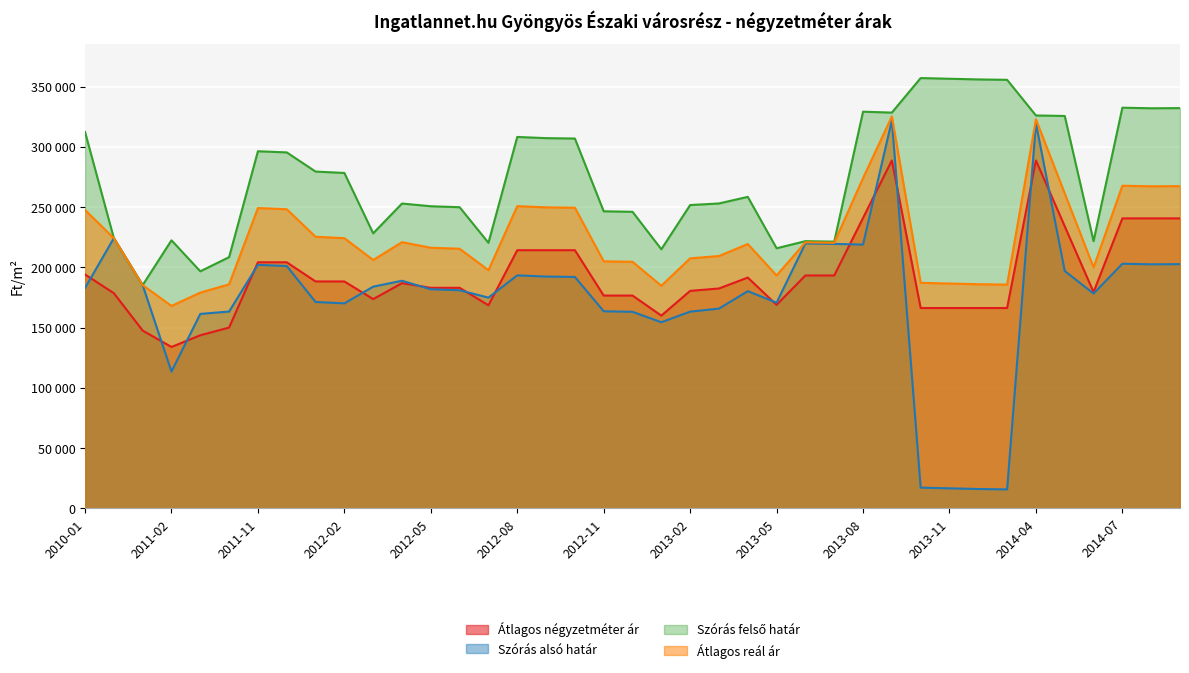

What is the greatest value displayed?

357019